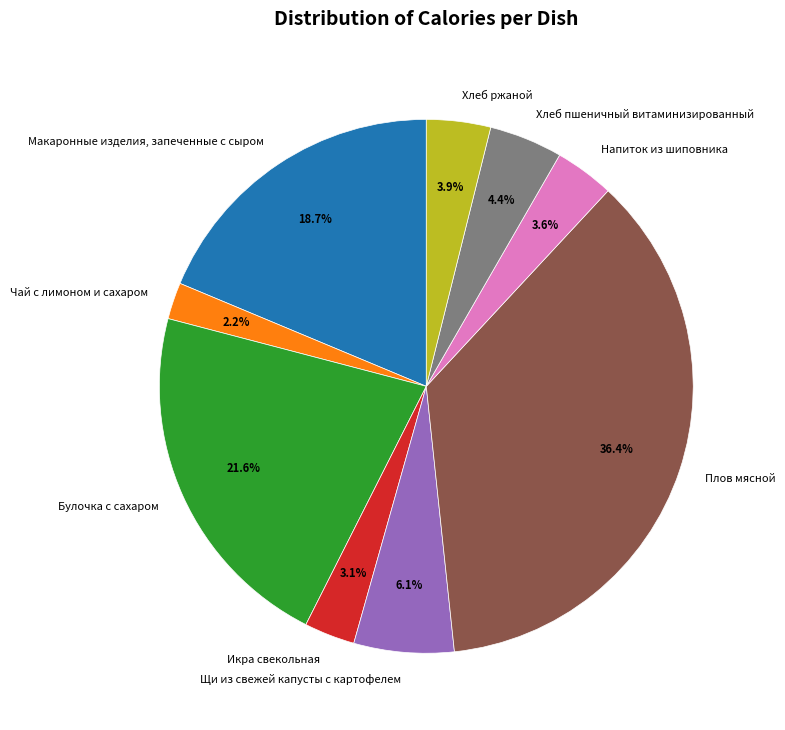

To the nearest percent, what percentage of the pie is Булочка с сахаром?

22%